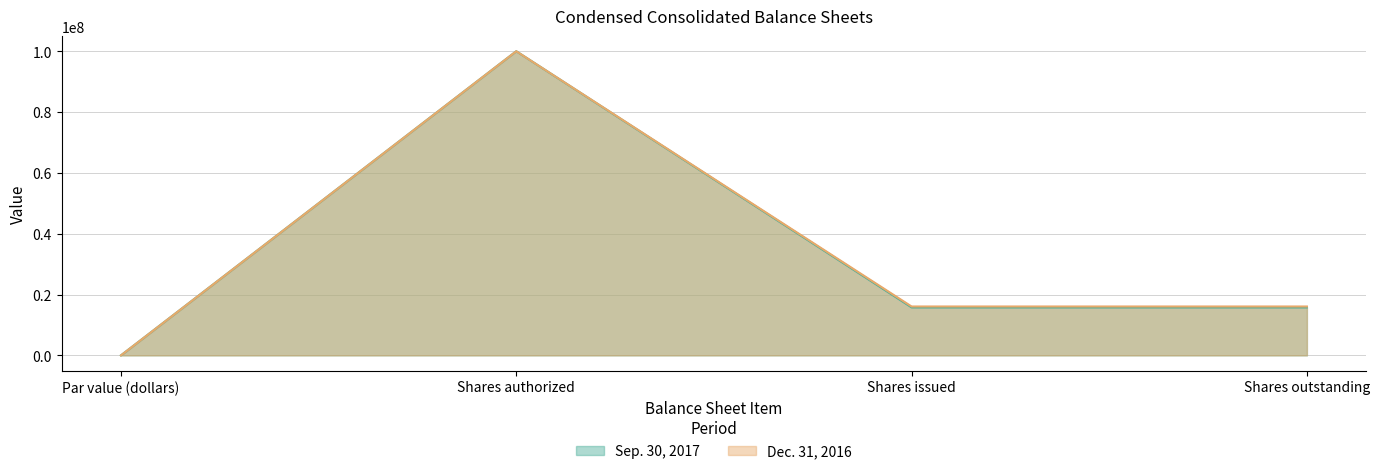

What is the sum of all Sep. 30, 2017 values?

131563472